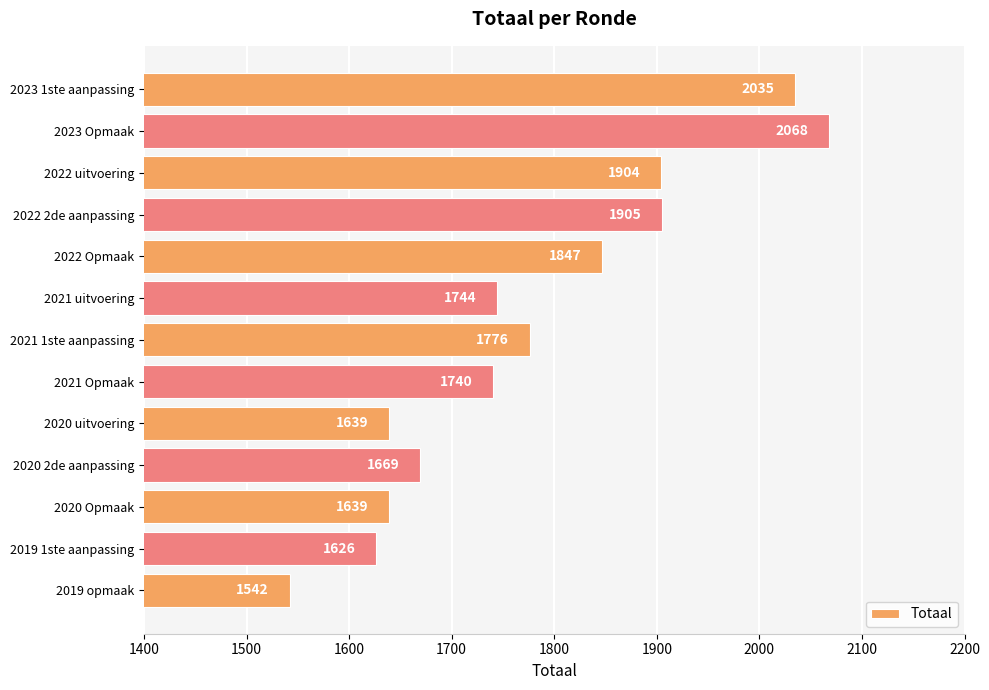

Which label corresponds to the smallest value in the chart?

2019 opmaak